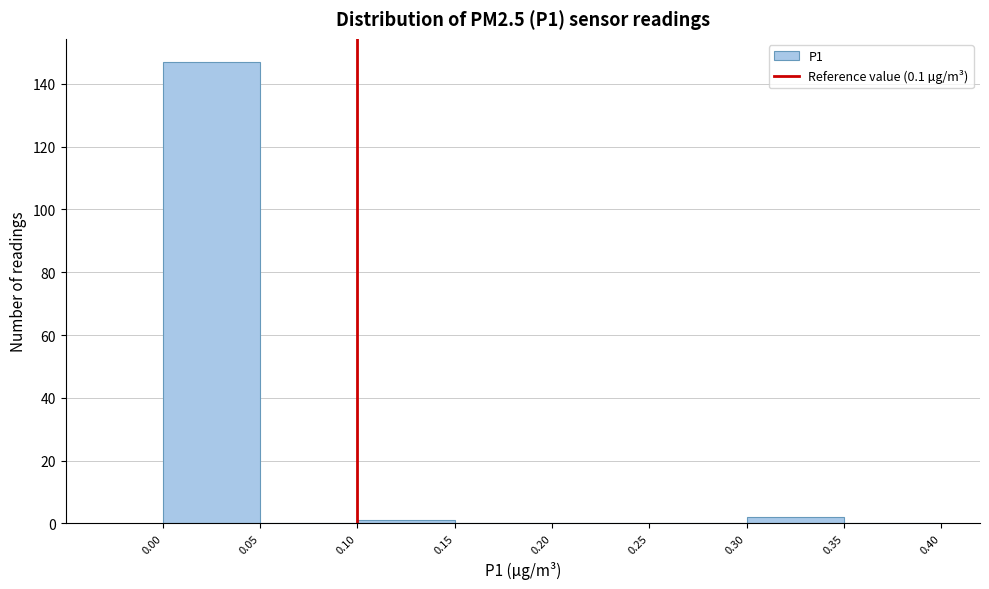

How tall is the bar that spans 0.00 to 0.05 on the x-axis? The values are not printed on the chart, so give them approximately, as read against the axis.

148